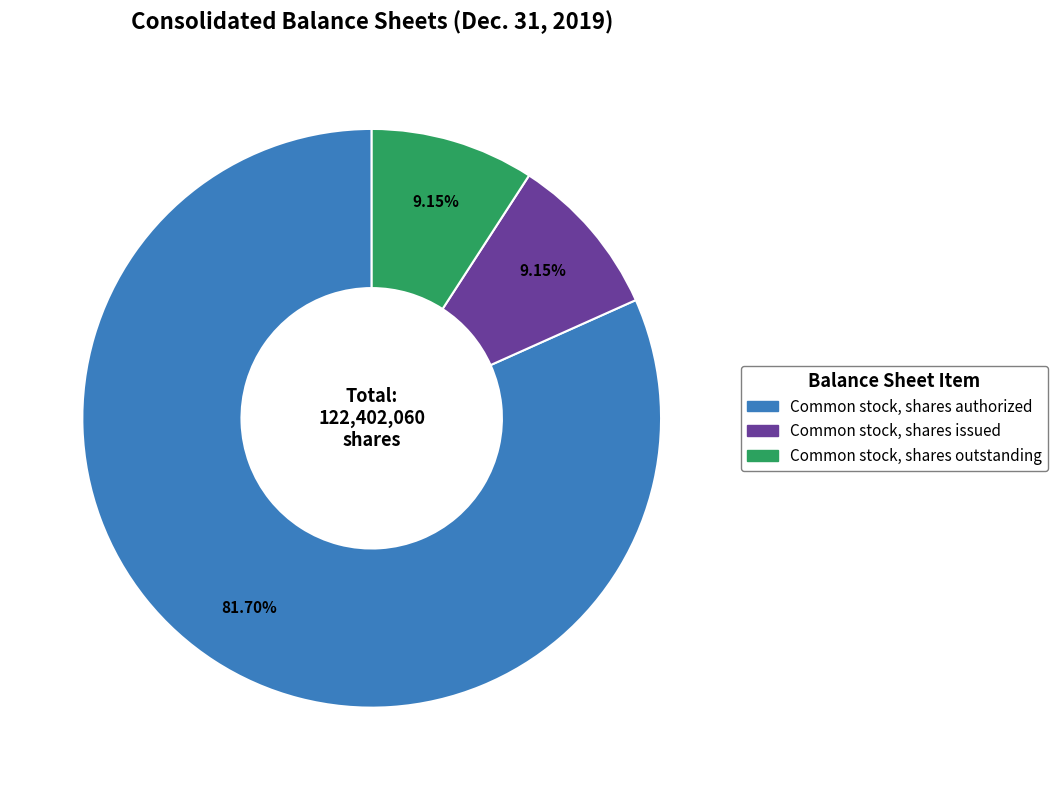

The Common stock, shares authorized slice represents 89% of the pie. True or false?

False